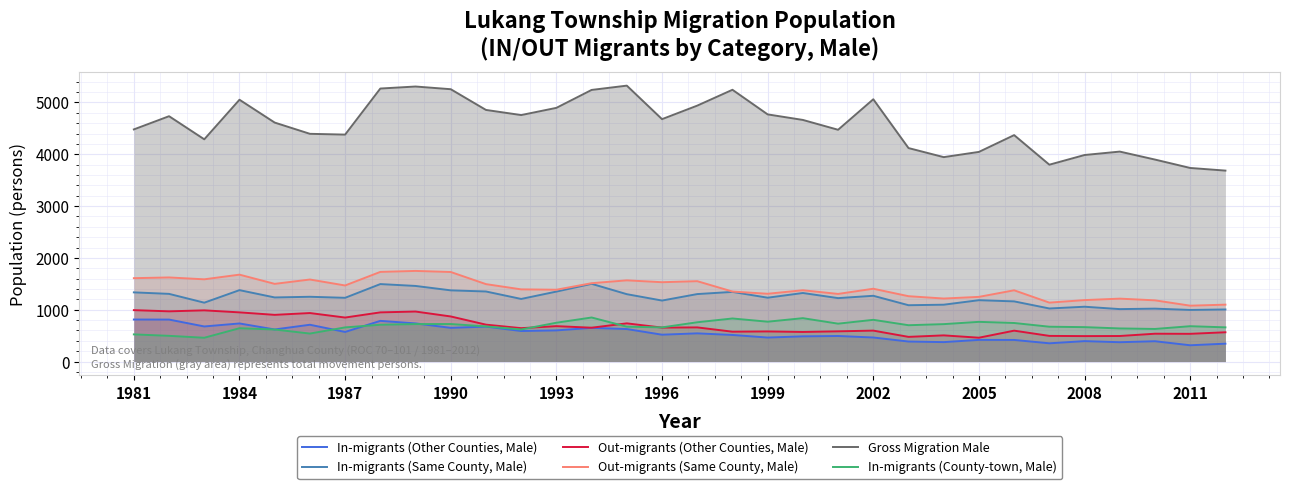

Reading right to left, list all the values displayed in this chart.

In-migrants (Other Counties, Male): 345	314	392	373	394	352	417	418	375	386	464	493	486	463	513	544	518	627	650	601	589	674	650	736	785	571	710	619	735	677	810	811
In-migrants (Same County, Male): 1005	996	1021	1012	1058	1024	1161	1184	1097	1087	1269	1224	1323	1232	1344	1302	1177	1300	1500	1350	1208	1352	1374	1459	1495	1230	1250	1237	1378	1136	1306	1335
Out-migrants (Other Counties, Male): 565	535	537	493	491	495	596	460	505	476	597	583	571	581	576	659	655	737	653	683	644	712	870	965	949	849	936	901	949	988	969	992
Out-migrants (Same County, Male): 1098	1078	1181	1214	1186	1137	1375	1248	1216	1261	1405	1305	1376	1308	1351	1551	1531	1567	1512	1386	1393	1494	1728	1749	1730	1468	1583	1499	1677	1587	1623	1609
Gross Migration Male: 3685	3736	3898	4052	3986	3799	4370	4046	3945	4120	5062	4473	4663	4770	5245	4939	4678	5325	5242	4896	4757	4856	5256	5308	5269	4380	4395	4612	5053	4289	4735	4480
In-migrants (County-town, Male): 660	682	629	639	664	672	744	766	722	701	805	731	837	769	831	758	659	673	850	749	619	678	724	723	710	659	540	618	643	459	496	524